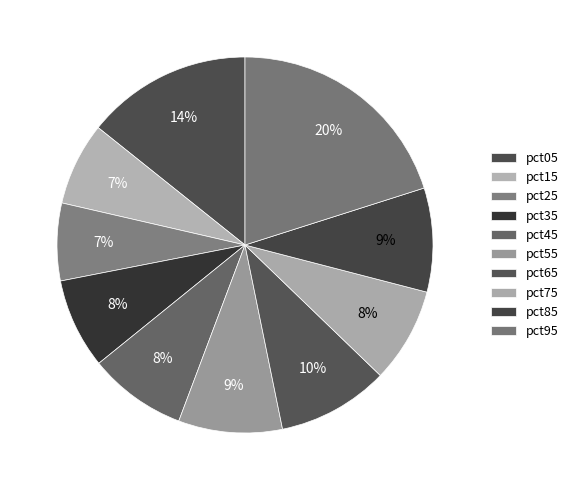

Combined, what portion of the pie is pct75 and pct25?

14.8%